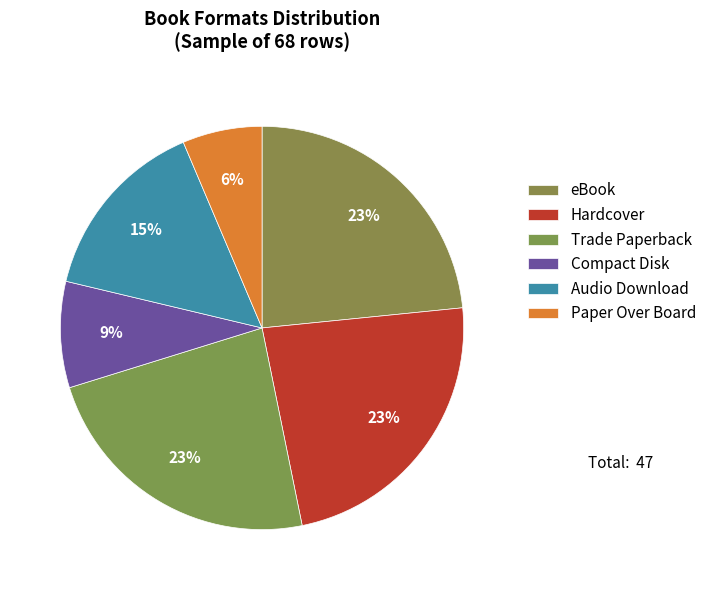

How many slices are in this pie chart?

6